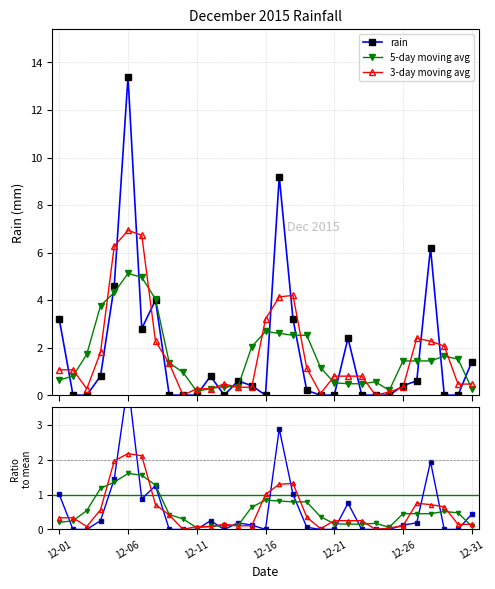

What is the value of the ratio to mean point at the 7th from the left?

0.9